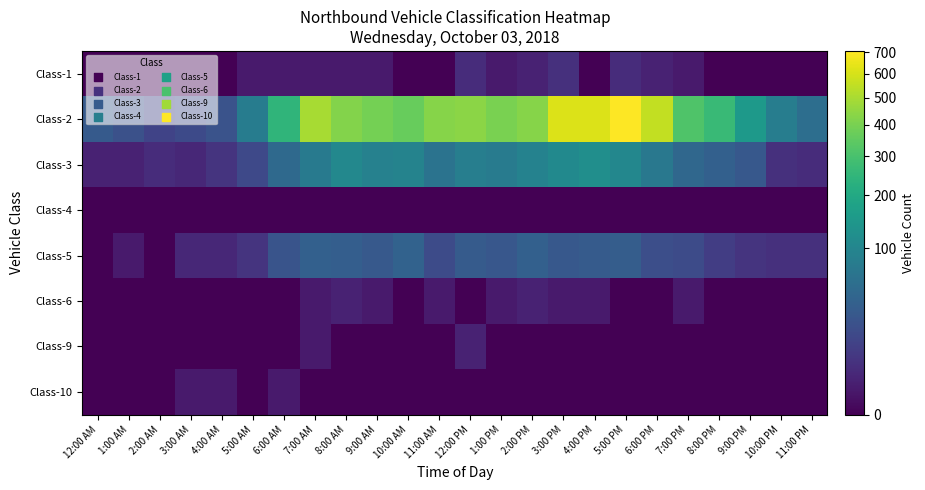

Reading left to right, what are all the values shown in this chart?

Class-1: 12:00 AM=0	1:00 AM=0	2:00 AM=0	3:00 AM=0	4:00 AM=0	5:00 AM=1	6:00 AM=1	7:00 AM=1	8:00 AM=1	9:00 AM=1	10:00 AM=0	11:00 AM=0	12:00 PM=4	1:00 PM=1	2:00 PM=2	3:00 PM=5	4:00 PM=0	5:00 PM=4	6:00 PM=2	7:00 PM=1	8:00 PM=0	9:00 PM=0	10:00 PM=0	11:00 PM=0
Class-2: 12:00 AM=30	1:00 AM=22	2:00 AM=13	3:00 AM=17	4:00 AM=23	5:00 AM=80	6:00 AM=243	7:00 AM=497	8:00 AM=421	9:00 AM=393	10:00 AM=365	11:00 AM=429	12:00 PM=436	1:00 PM=404	2:00 PM=429	3:00 PM=618	4:00 PM=614	5:00 PM=706	6:00 PM=553	7:00 PM=315	8:00 PM=266	9:00 PM=151	10:00 PM=82	11:00 PM=56
Class-3: 12:00 AM=2	1:00 AM=2	2:00 AM=4	3:00 AM=3	4:00 AM=6	5:00 AM=16	6:00 AM=48	7:00 AM=75	8:00 AM=106	9:00 AM=91	10:00 AM=94	11:00 AM=64	12:00 PM=84	1:00 PM=78	2:00 PM=92	3:00 PM=110	4:00 PM=122	5:00 PM=102	6:00 PM=71	7:00 PM=46	8:00 PM=37	9:00 PM=28	10:00 PM=5	11:00 PM=4
Class-4: 12:00 AM=0	1:00 AM=0	2:00 AM=0	3:00 AM=0	4:00 AM=0	5:00 AM=0	6:00 AM=0	7:00 AM=0	8:00 AM=0	9:00 AM=0	10:00 AM=0	11:00 AM=0	12:00 PM=0	1:00 PM=0	2:00 PM=0	3:00 PM=0	4:00 PM=0	5:00 PM=0	6:00 PM=0	7:00 PM=0	8:00 PM=0	9:00 PM=0	10:00 PM=0	11:00 PM=0
Class-5: 12:00 AM=0	1:00 AM=1	2:00 AM=0	3:00 AM=3	4:00 AM=3	5:00 AM=6	6:00 AM=24	7:00 AM=37	8:00 AM=35	9:00 AM=29	10:00 AM=39	11:00 AM=18	12:00 PM=31	1:00 PM=27	2:00 PM=37	3:00 PM=28	4:00 PM=31	5:00 PM=33	6:00 PM=20	7:00 PM=18	8:00 PM=10	9:00 PM=6	10:00 PM=5	11:00 PM=5
Class-6: 12:00 AM=0	1:00 AM=0	2:00 AM=0	3:00 AM=0	4:00 AM=0	5:00 AM=0	6:00 AM=0	7:00 AM=1	8:00 AM=2	9:00 AM=1	10:00 AM=0	11:00 AM=1	12:00 PM=0	1:00 PM=1	2:00 PM=2	3:00 PM=1	4:00 PM=1	5:00 PM=0	6:00 PM=0	7:00 PM=1	8:00 PM=0	9:00 PM=0	10:00 PM=0	11:00 PM=0
Class-9: 12:00 AM=0	1:00 AM=0	2:00 AM=0	3:00 AM=0	4:00 AM=0	5:00 AM=0	6:00 AM=0	7:00 AM=1	8:00 AM=0	9:00 AM=0	10:00 AM=0	11:00 AM=0	12:00 PM=2	1:00 PM=0	2:00 PM=0	3:00 PM=0	4:00 PM=0	5:00 PM=0	6:00 PM=0	7:00 PM=0	8:00 PM=0	9:00 PM=0	10:00 PM=0	11:00 PM=0
Class-10: 12:00 AM=0	1:00 AM=0	2:00 AM=0	3:00 AM=1	4:00 AM=1	5:00 AM=0	6:00 AM=1	7:00 AM=0	8:00 AM=0	9:00 AM=0	10:00 AM=0	11:00 AM=0	12:00 PM=0	1:00 PM=0	2:00 PM=0	3:00 PM=0	4:00 PM=0	5:00 PM=0	6:00 PM=0	7:00 PM=0	8:00 PM=0	9:00 PM=0	10:00 PM=0	11:00 PM=0